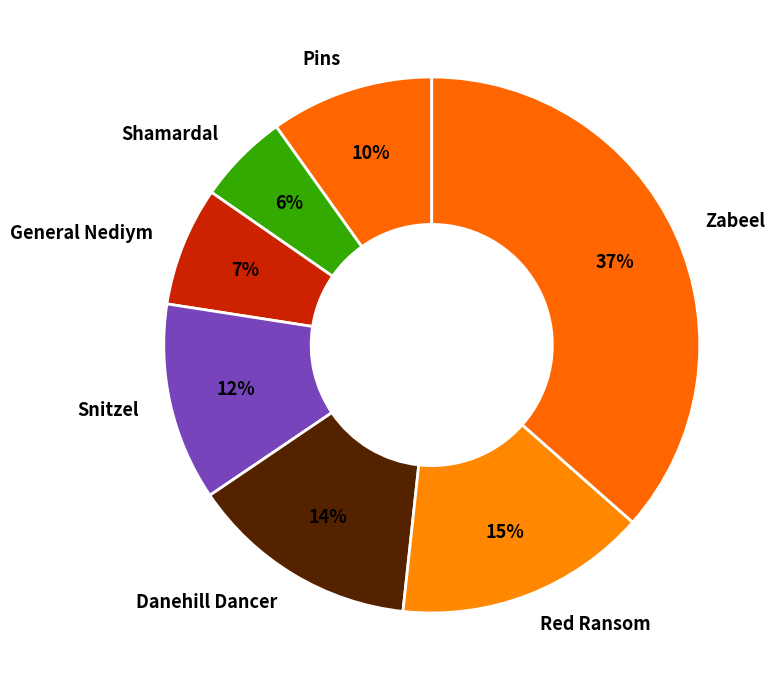

Does Zabeel represent more than half of the total?

No